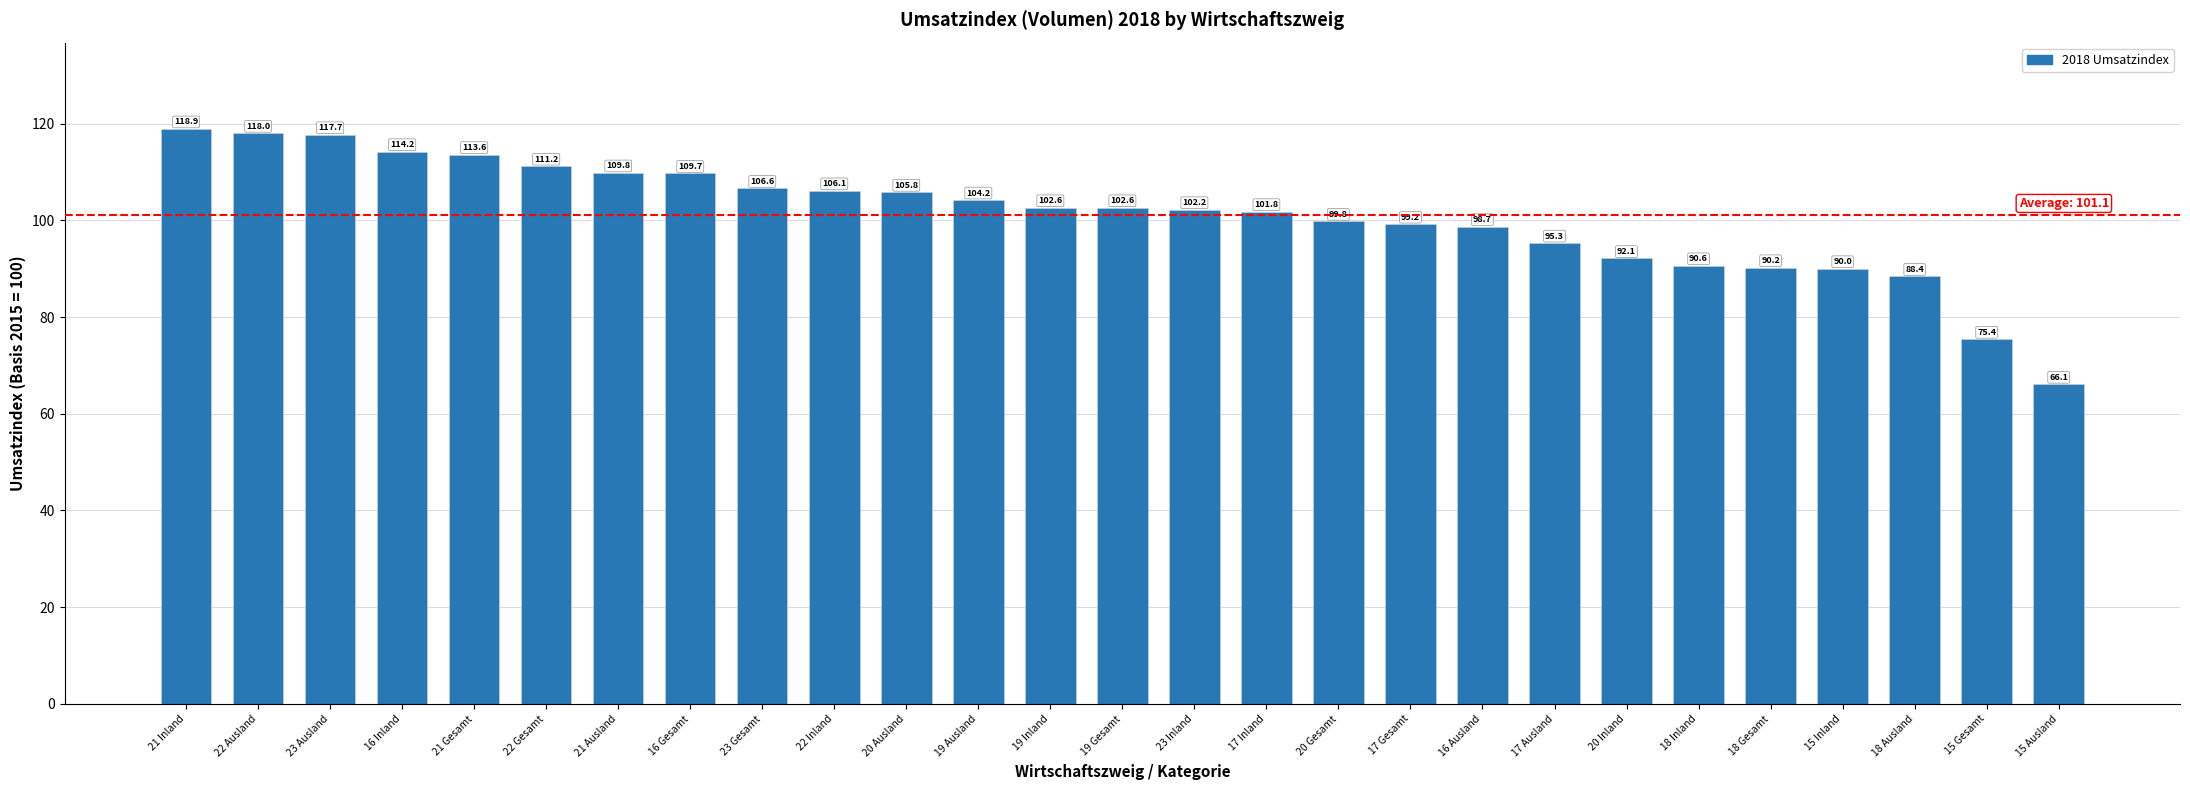

The chart shows a value of 104.2 at 19 Ausland. True or false?

True